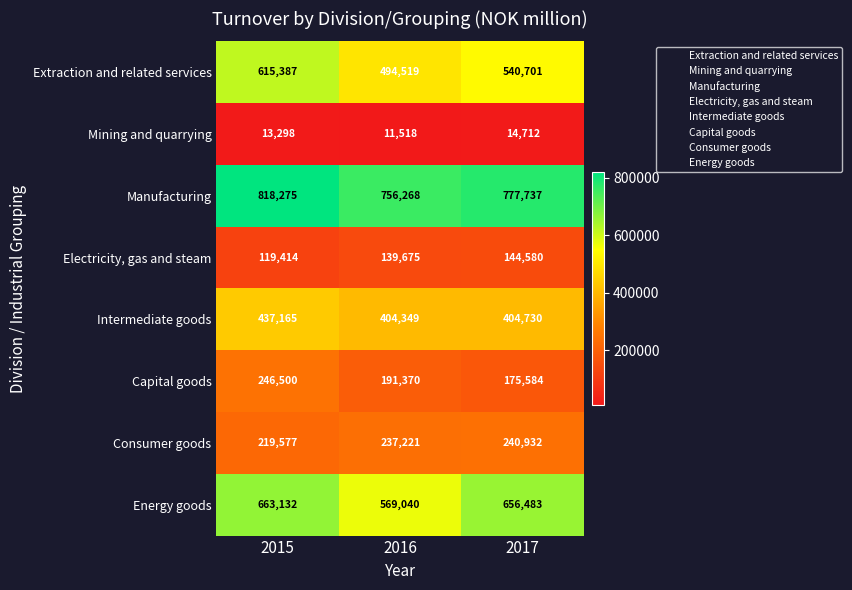

Reading left to right, extract all data points from this chart.

Extraction and related services: 615387	494519	540701
Mining and quarrying: 13298	11518	14712
Manufacturing: 818275	756268	777737
Electricity, gas and steam: 119414	139675	144580
Intermediate goods: 437165	404349	404730
Capital goods: 246500	191370	175584
Consumer goods: 219577	237221	240932
Energy goods: 663132	569040	656483